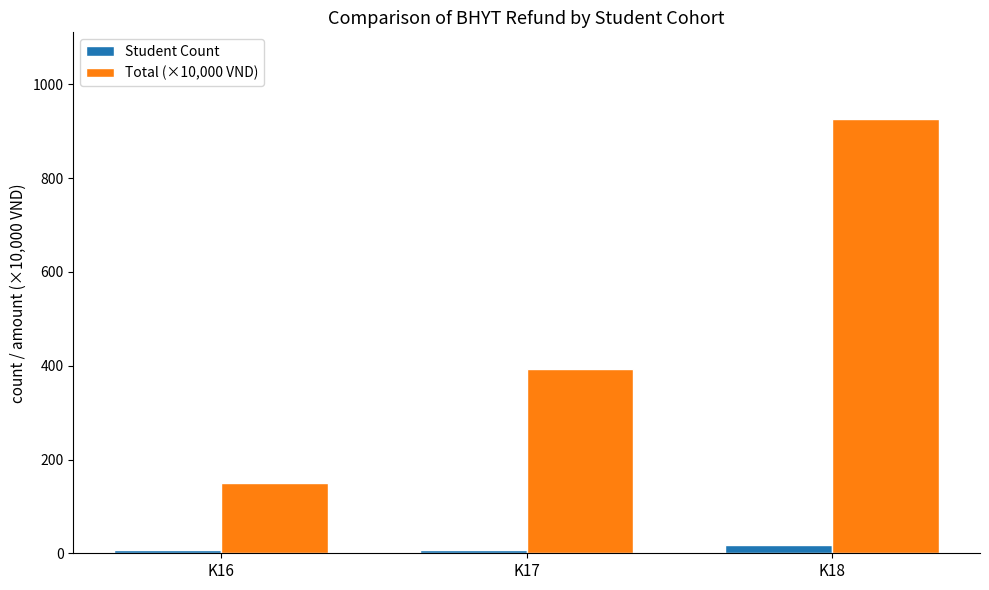

What are all the series names shown in the legend?

Student Count, Total (×10,000 VND)